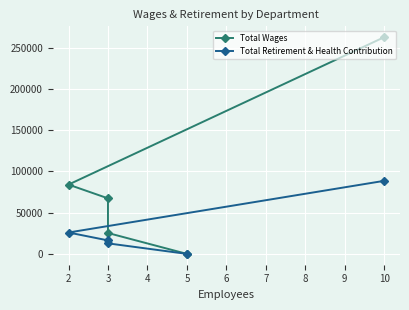

How many data points in Total Retirement & Health Contribution are above 16360?

2